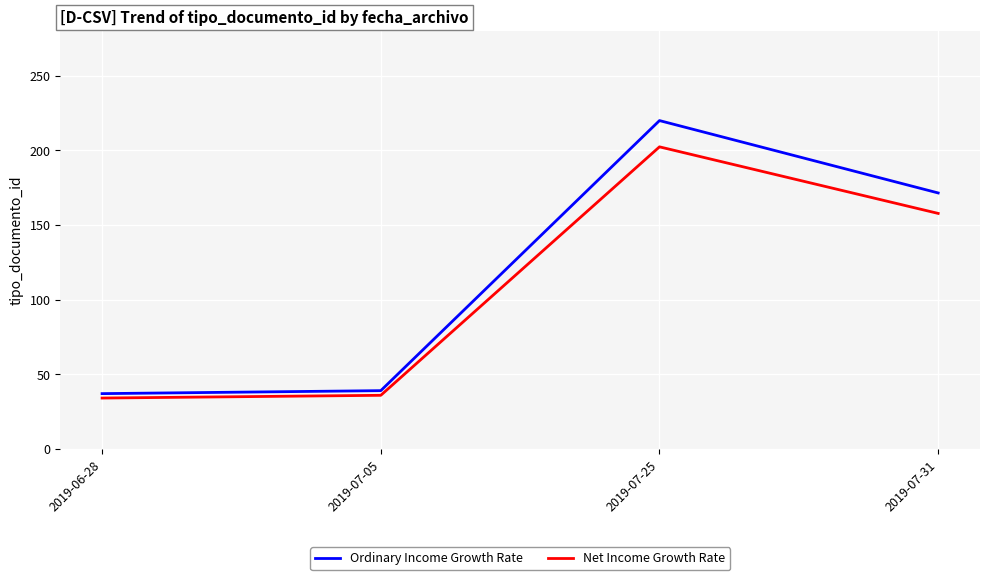

Which series has the largest range (max minus min)?

Ordinary Income Growth Rate